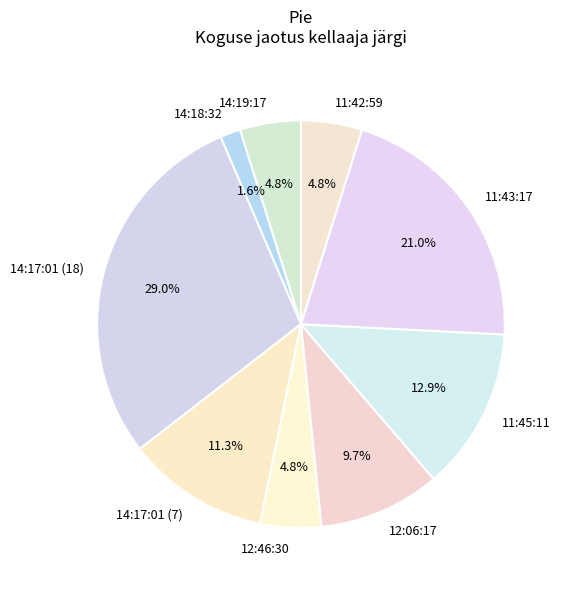

Which has a higher value, 11:45:11 or 14:18:32?

11:45:11